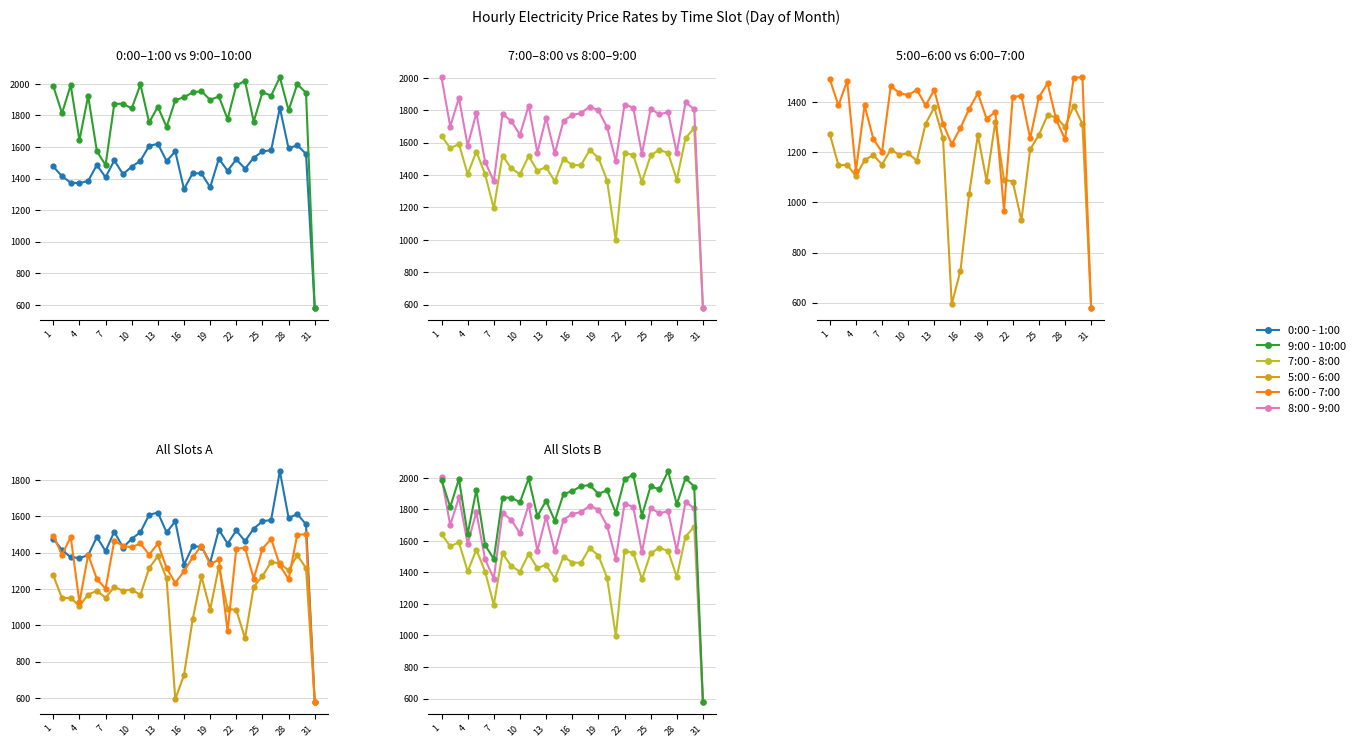

What is the value of the 6:00 - 7:00 point at the 16th from the left?

1297.5